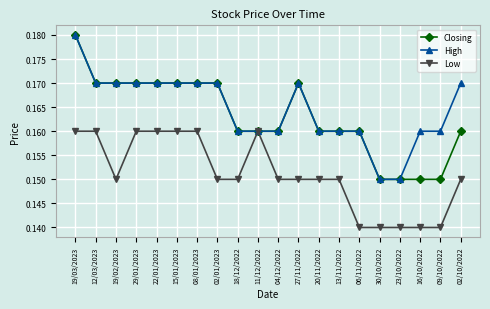

What is the label of the 7th point from the left?

08/01/2023